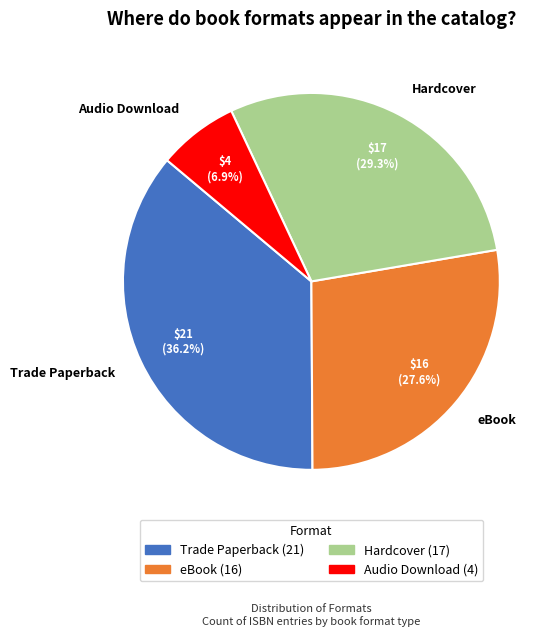

How many segments does this pie chart have?

4